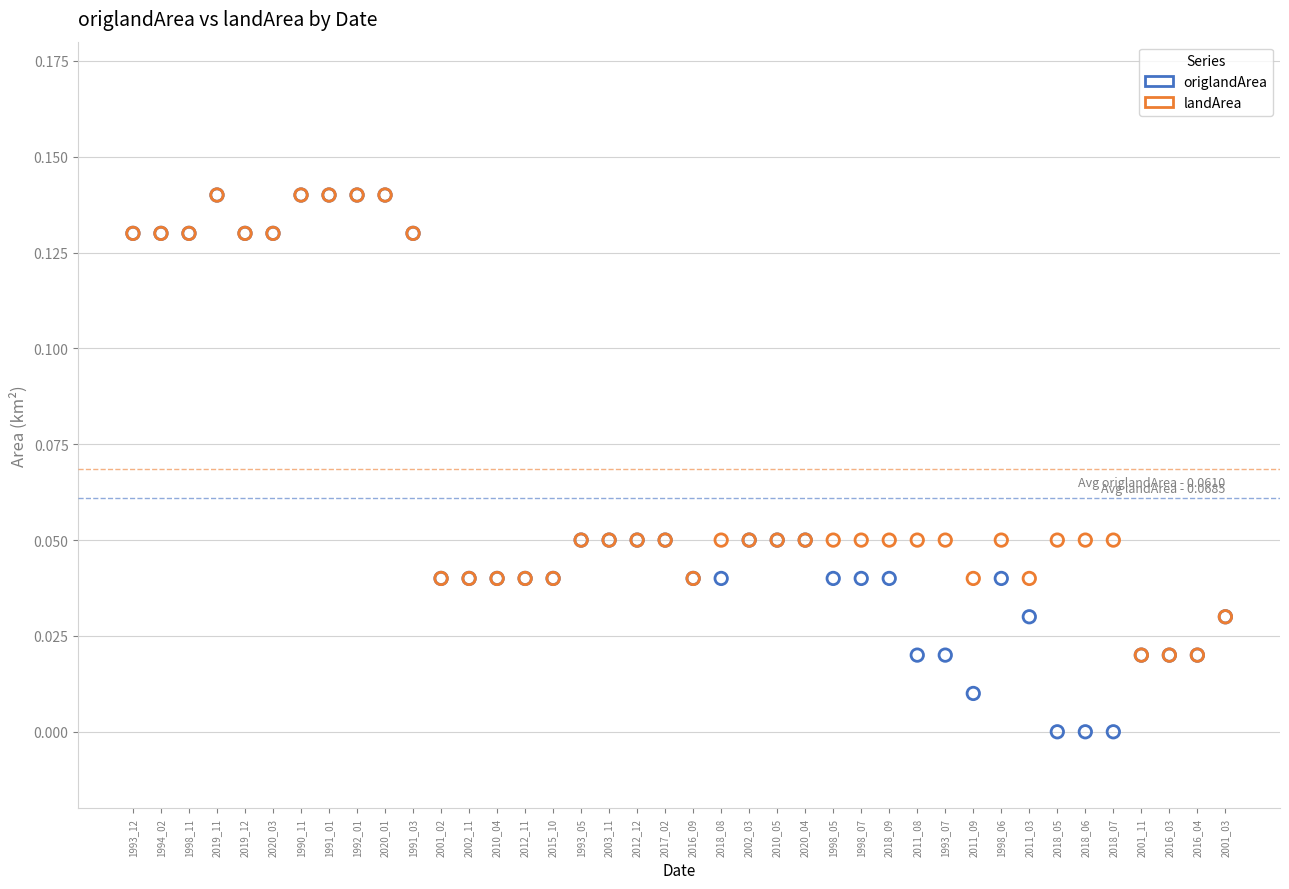

What are all the series names shown in the legend?

origlandArea, landArea